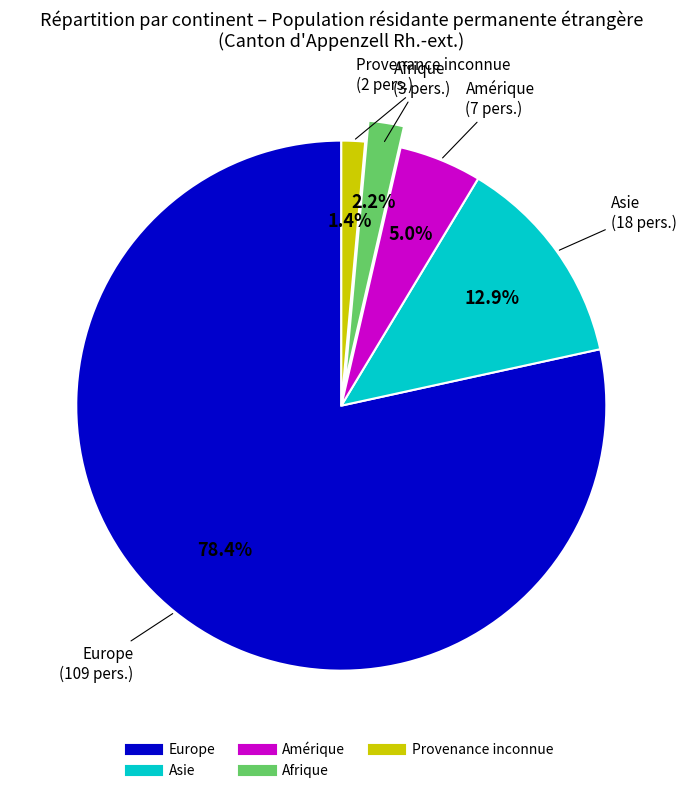

Which category has the smallest portion of the pie?

Provenance inconnue